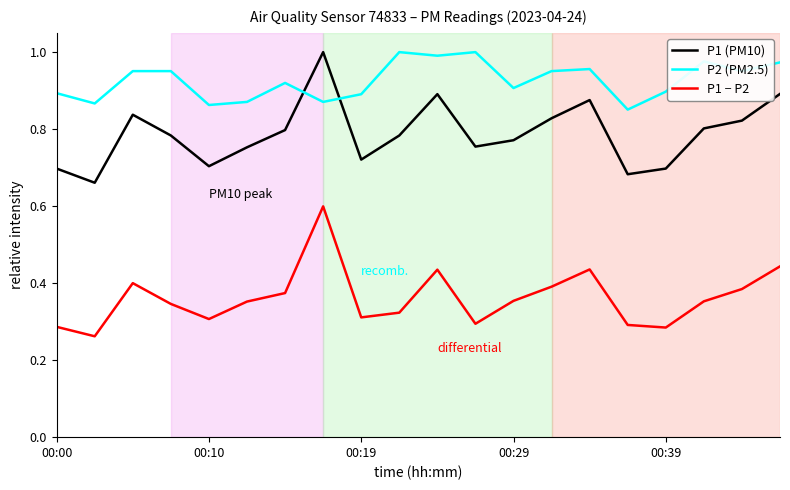

Does the chart display data point markers on the line(s)?

No